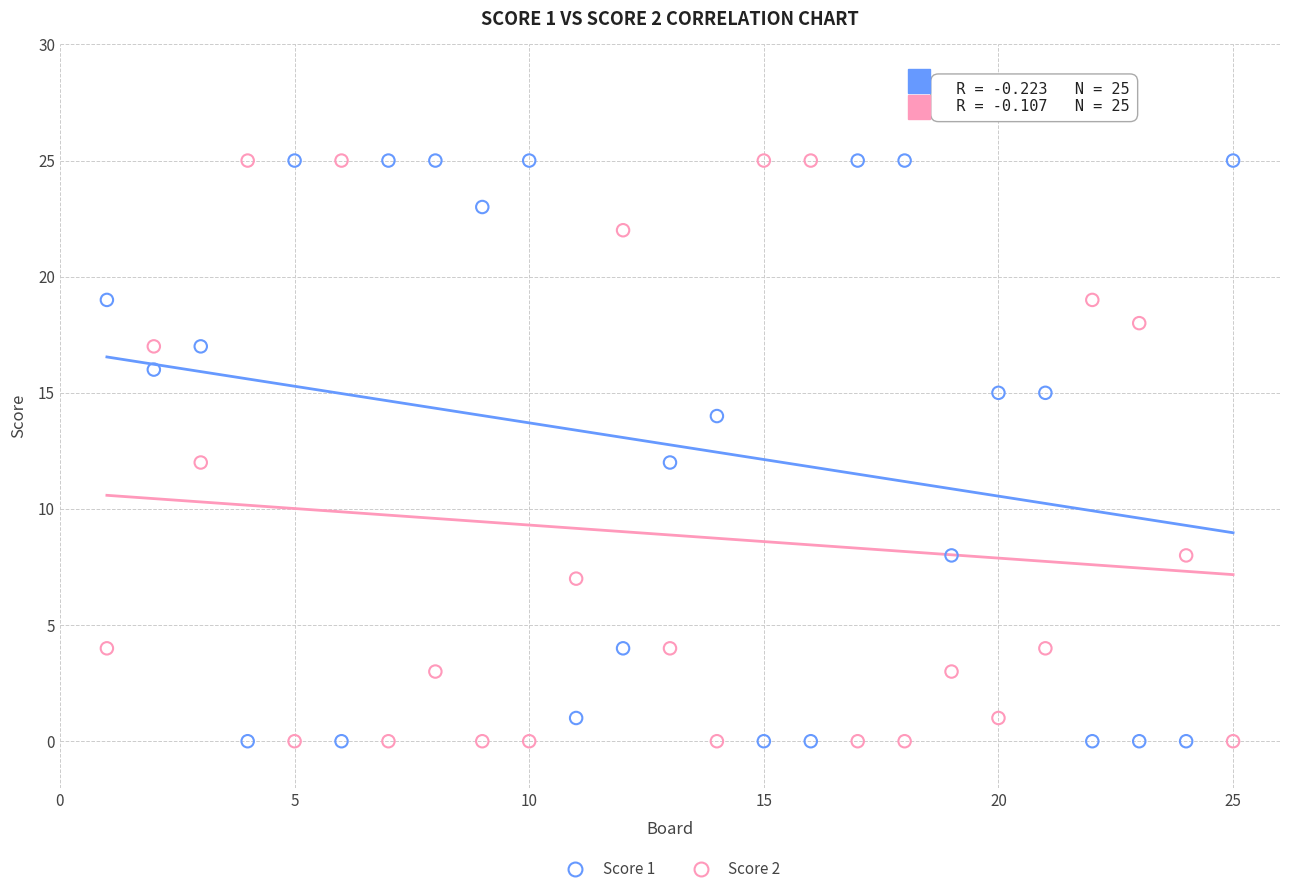

What is the X range (max minus min) for the scatter plot?

24